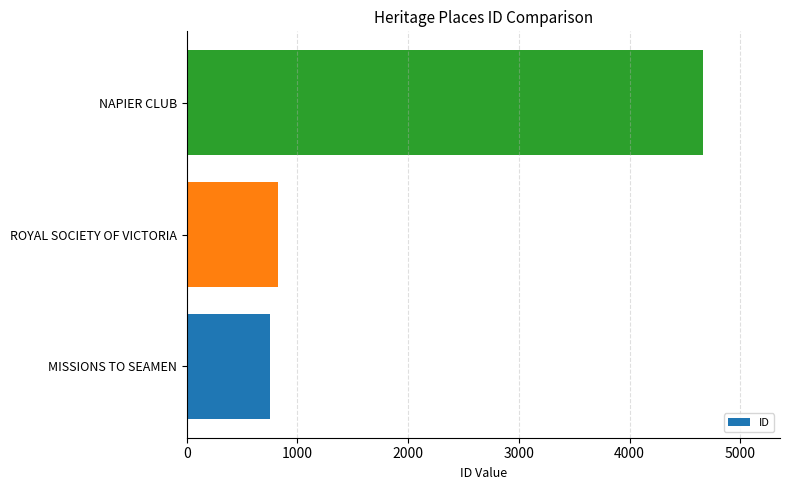

Rank the categories by value from highest to lowest.

NAPIER CLUB, ROYAL SOCIETY OF VICTORIA, MISSIONS TO SEAMEN